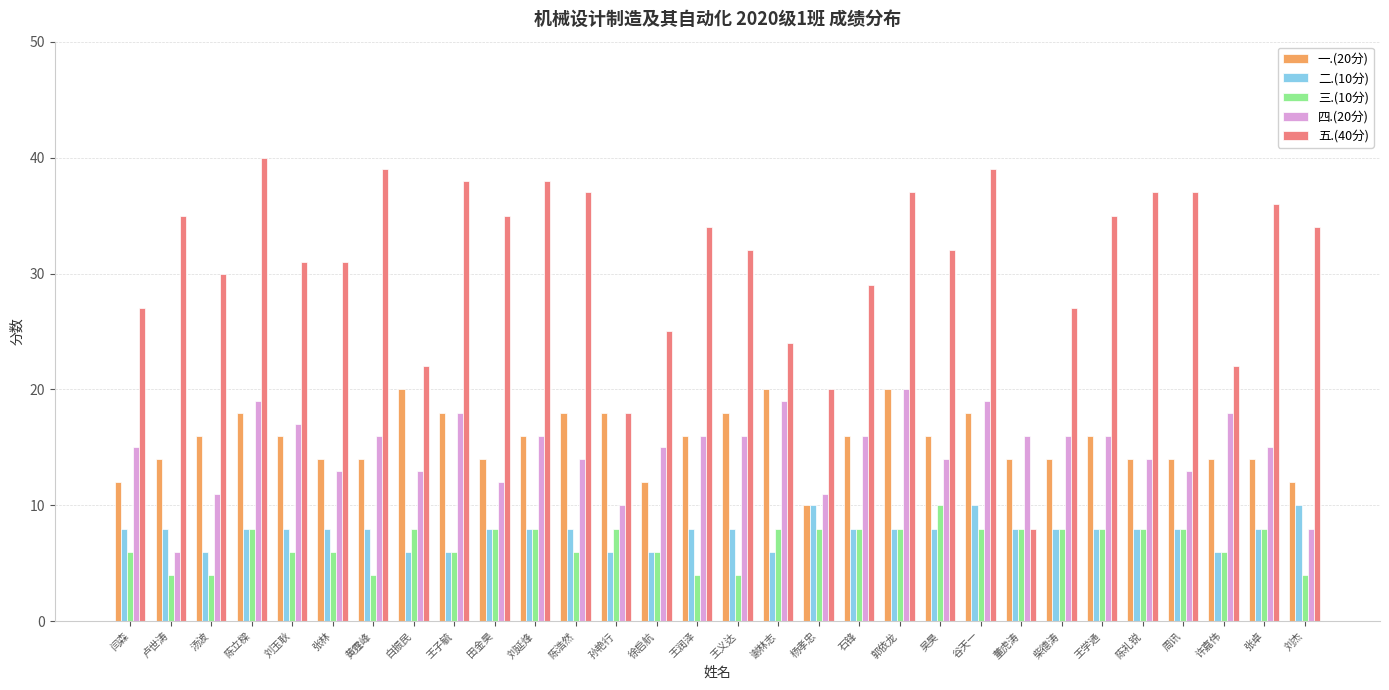

What is the sum of all 二.(10分) values?

232